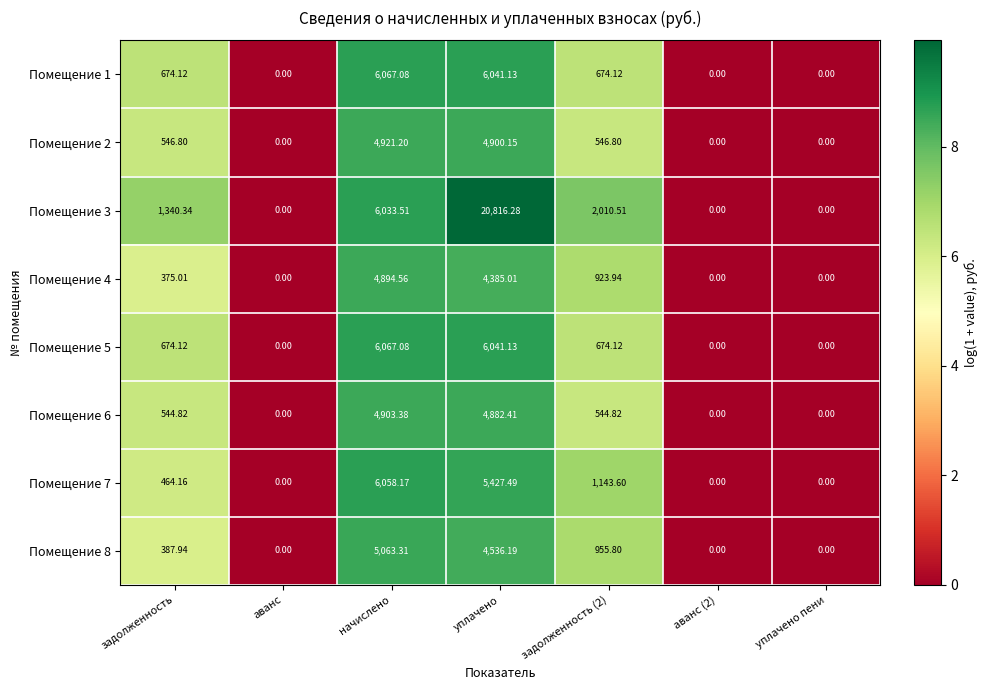

At which category does the chart reach its peak across all series?

уплачено